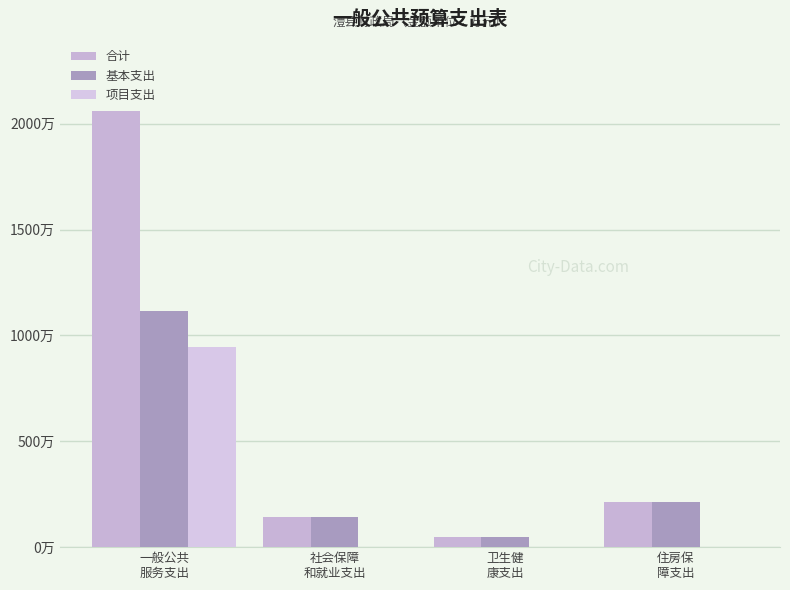

What are all the series names shown in the legend?

合计, 基本支出, 项目支出